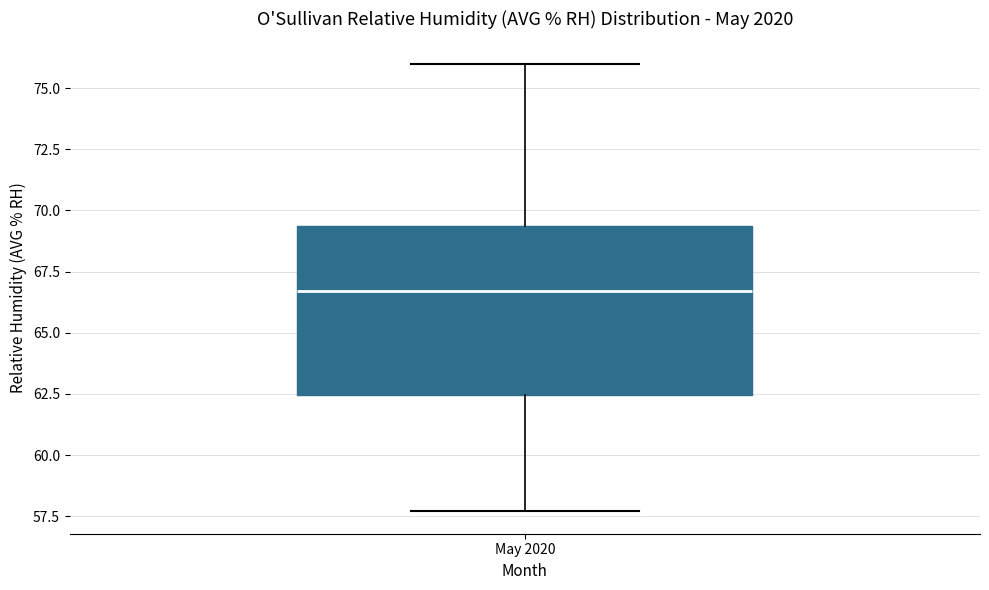

Where does the median line of the box for May 2020 sit on the y-axis? The values are not printed on the chart, so give them approximately, as read against the axis.

66.5